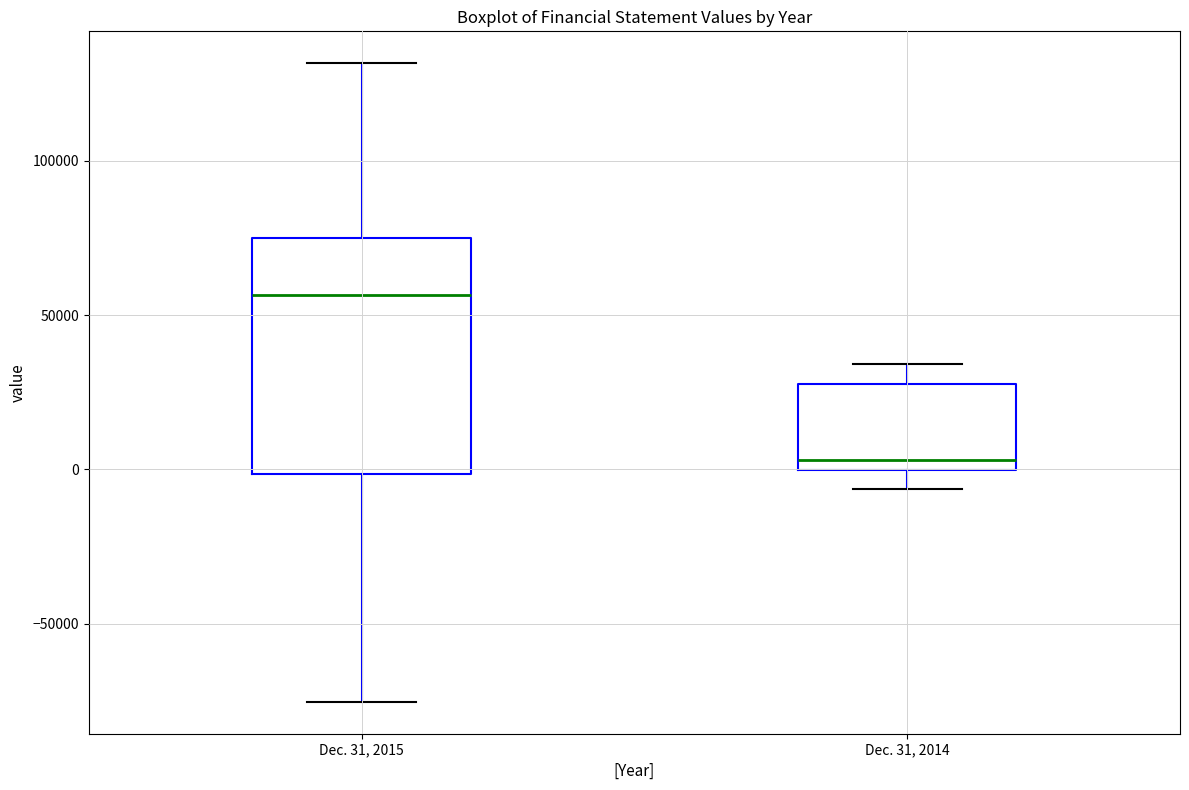

Reading left to right, transcribe this box plot: for each box, give where its median line is, the range the box spans, and where its two whiskers end, as read against the y-axis. The values are not printed on the chart, so give them approximately, as read against the axis.

Dec. 31, 2015: median 55000, box 0 to 75000, whiskers -75000 to 130000
Dec. 31, 2014: median 5000, box 0 to 30000, whiskers -5000 to 35000